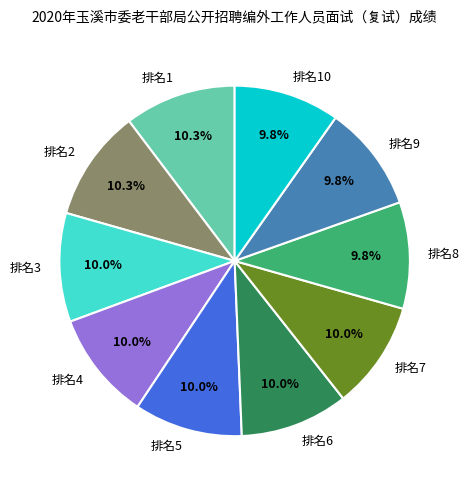

What percentage do 排名10 and 排名4 together represent?

19.8%